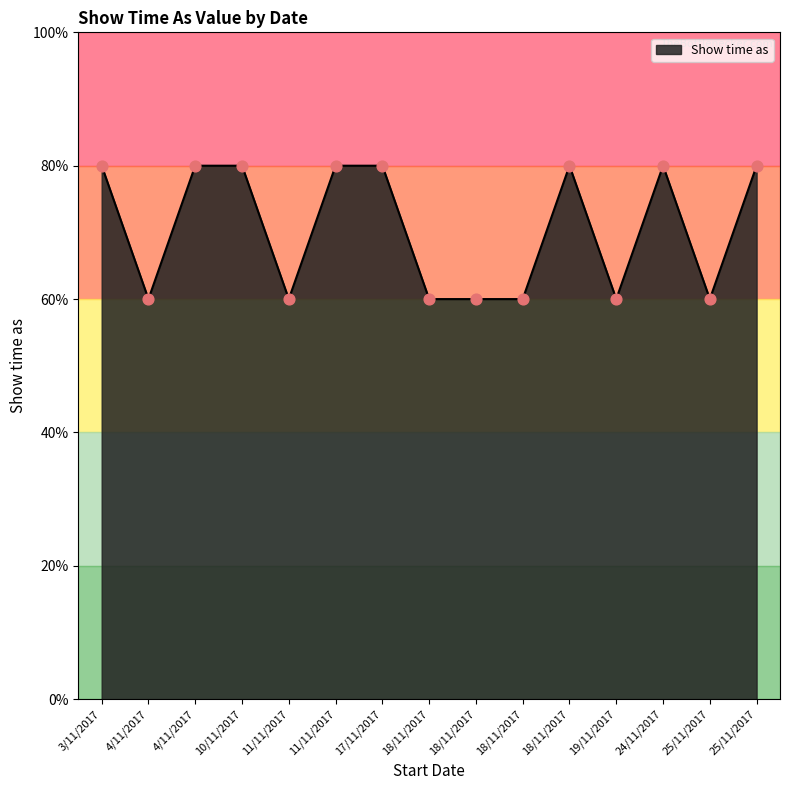

What is the change in value from 11/11/2017 to 24/11/2017?

+1